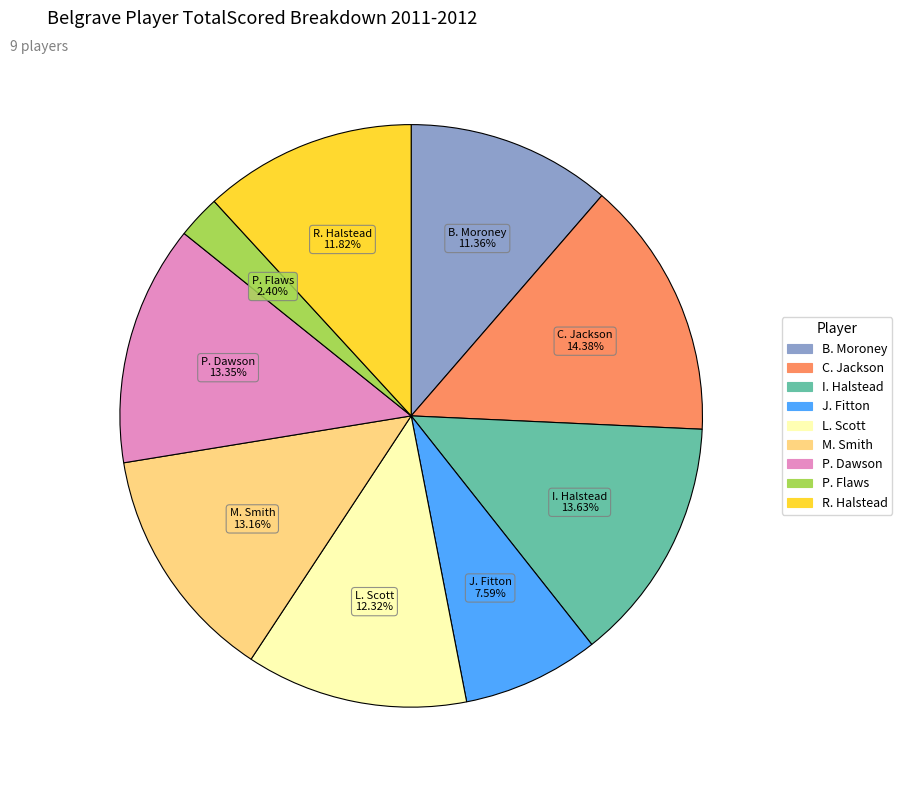

Count the number of slices in the pie.

9